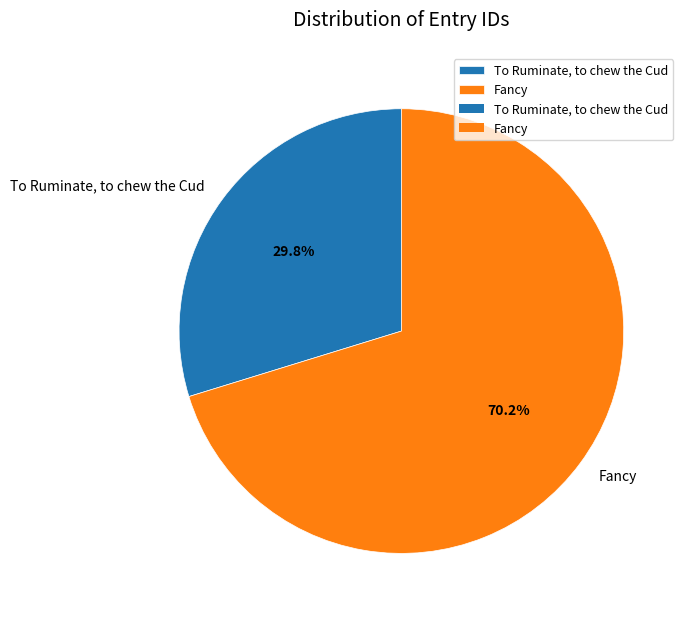

Which slice is the smallest?

To Ruminate, to chew the Cud